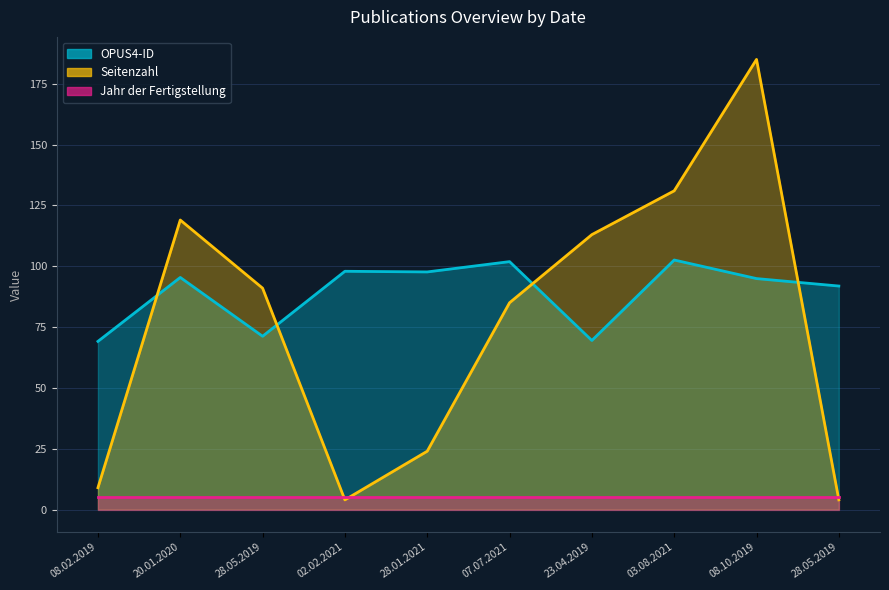

What is the average value of the OPUS4-ID series?

89.2